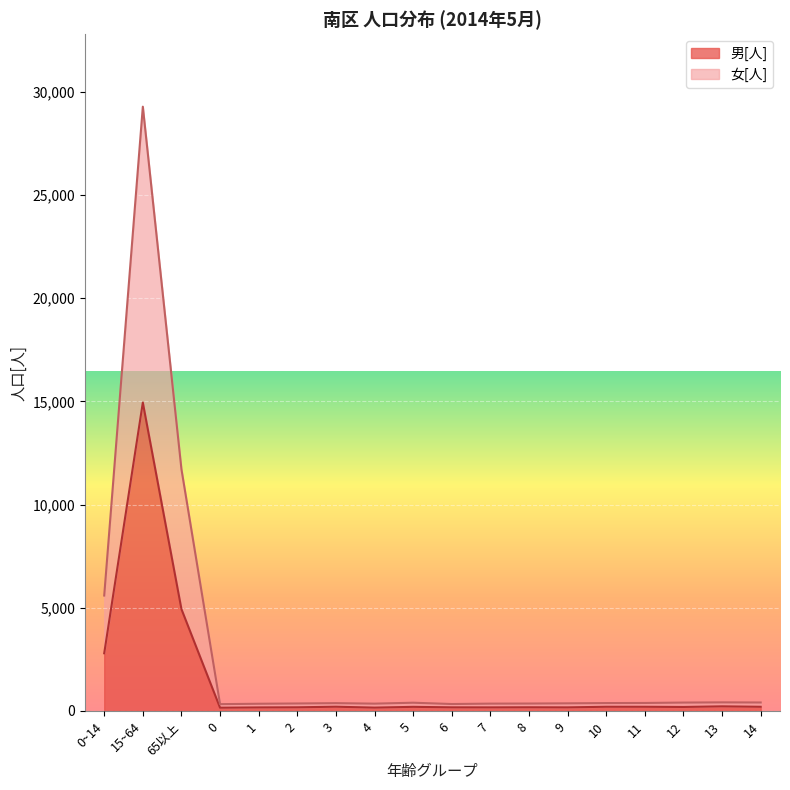

True or false: 女[人] and 男[人] cross at least once.

False